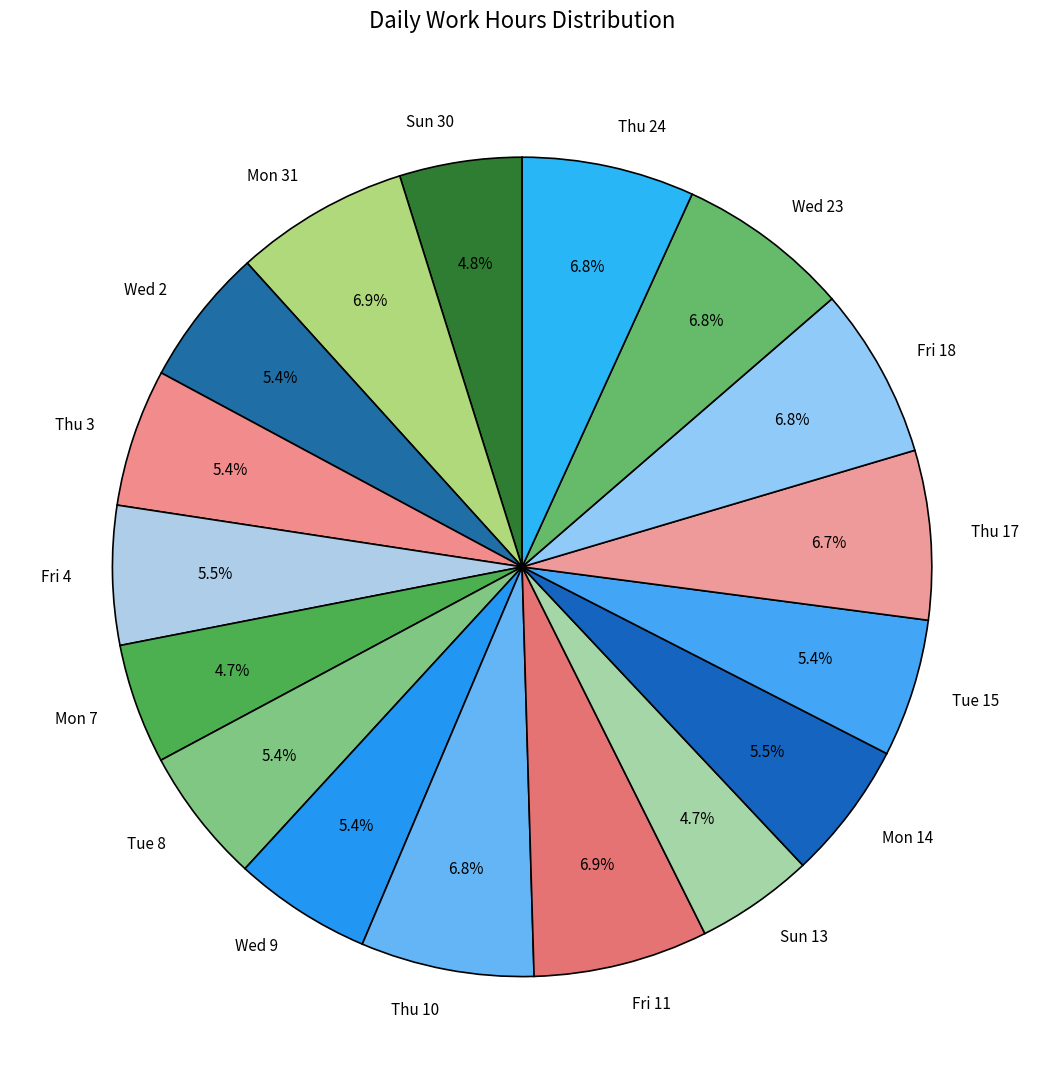

Do Mon 14 and Thu 3 together represent more than half of the pie?

No